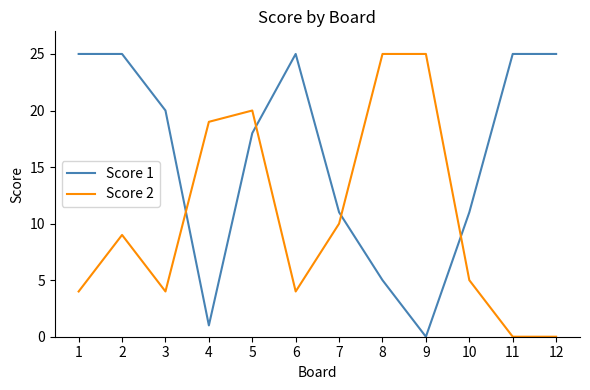

What is the greatest value displayed?

25